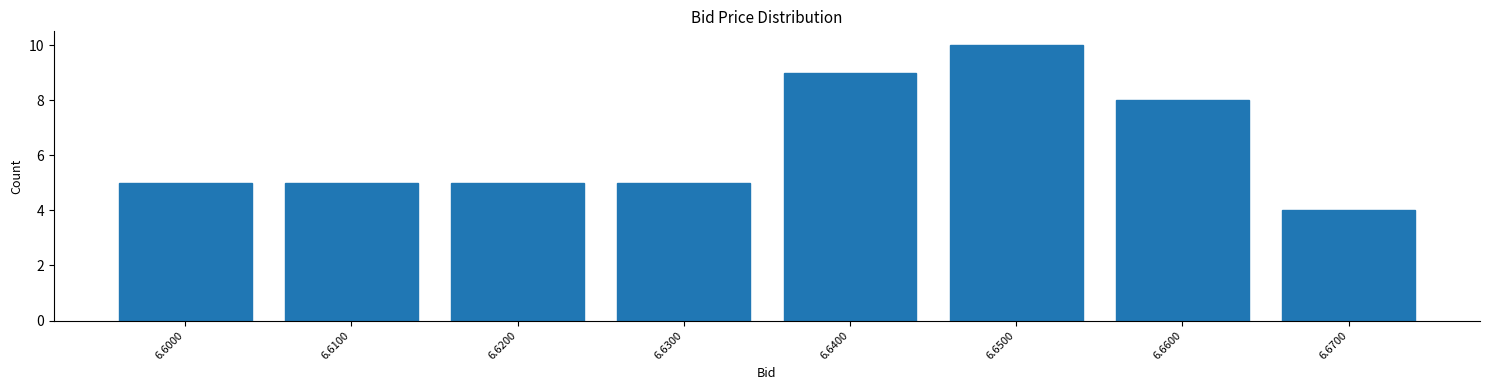

Reading left to right, transcribe all the data shown in this chart.

5	5	5	5	9	10	8	4